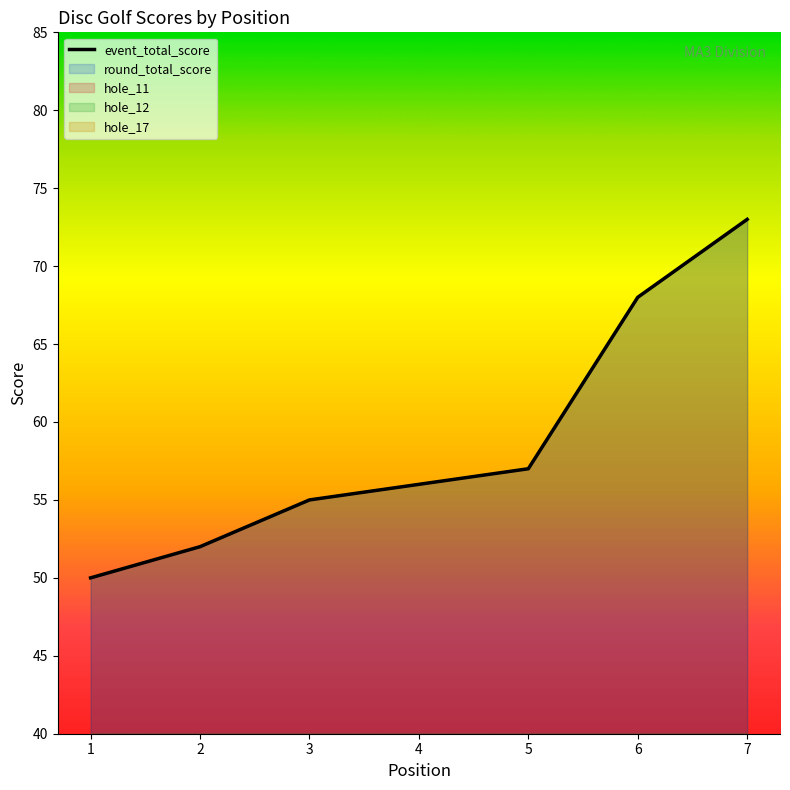

At which label is the value closest to 61?

5